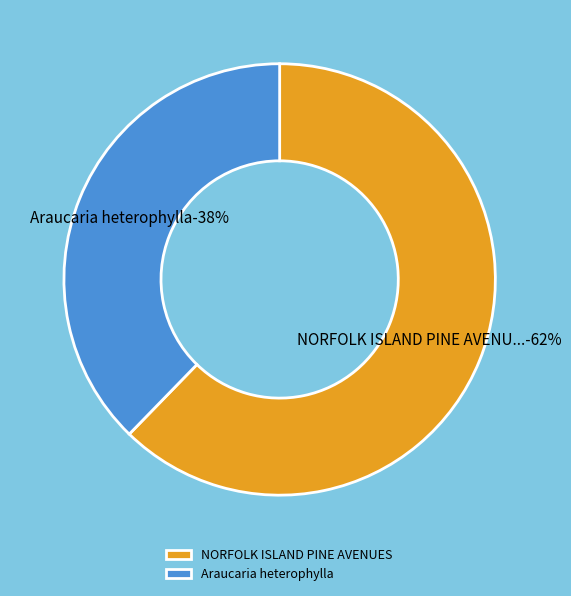

How much of the chart is everything except Araucaria heterophylla?

62.3%